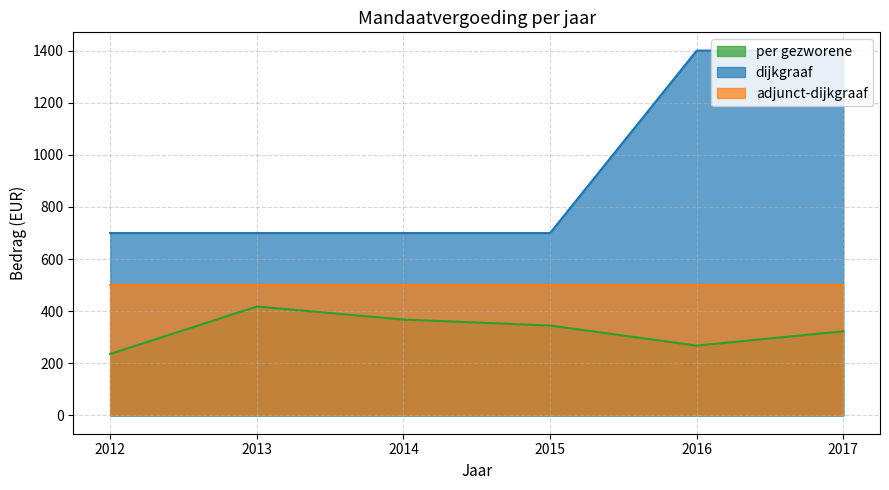

How many values in the dijkgraaf series exceed 700?

2